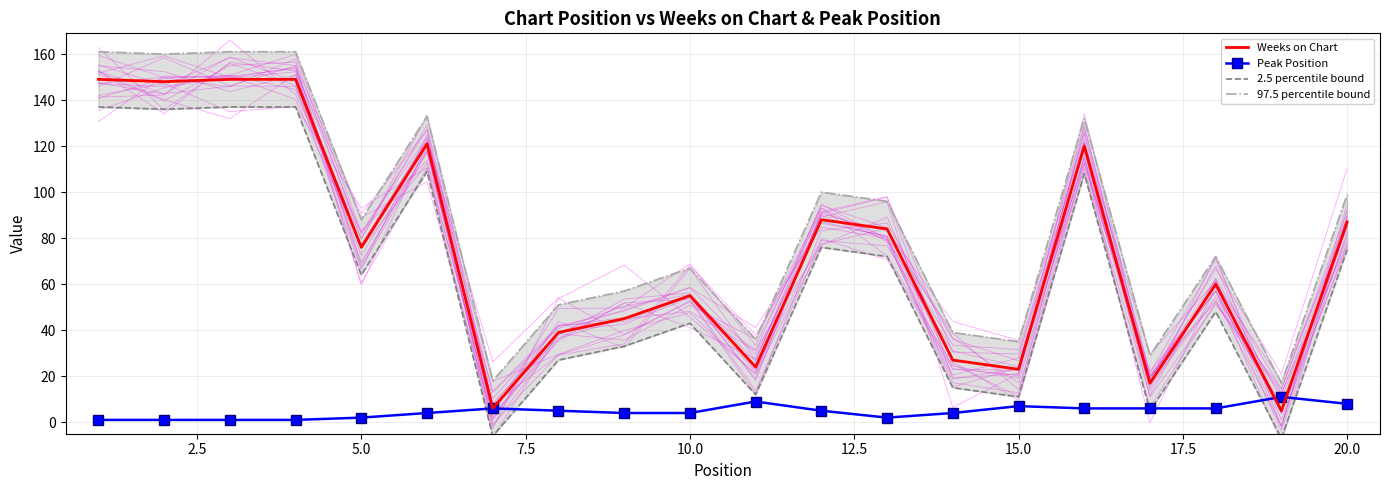

What is the average value of the Peak Position series?

5